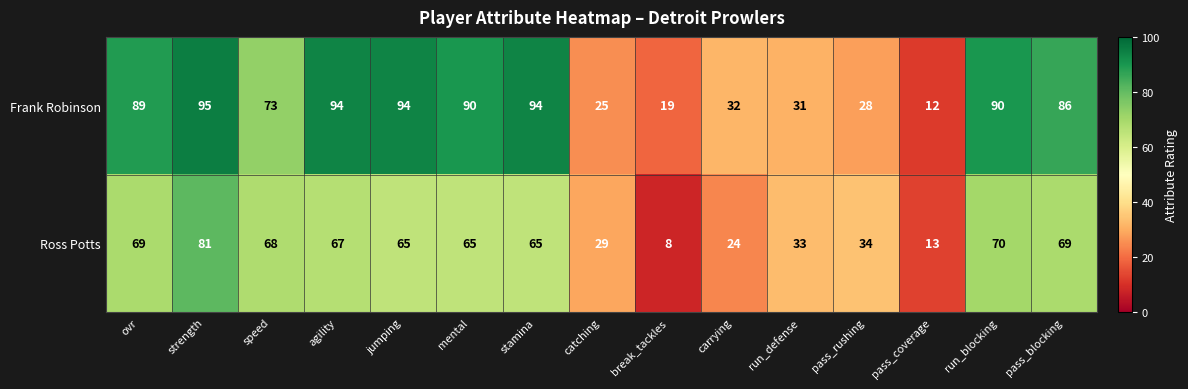

Reading right to left, transcribe all the data shown in this chart.

Frank Robinson: pass_blocking=86	run_blocking=90	pass_coverage=12	pass_rushing=28	run_defense=31	carrying=32	break_tackles=19	catching=25	stamina=94	mental=90	jumping=94	agility=94	speed=73	strength=95	ovr=89
Ross Potts: pass_blocking=69	run_blocking=70	pass_coverage=13	pass_rushing=34	run_defense=33	carrying=24	break_tackles=8	catching=29	stamina=65	mental=65	jumping=65	agility=67	speed=68	strength=81	ovr=69